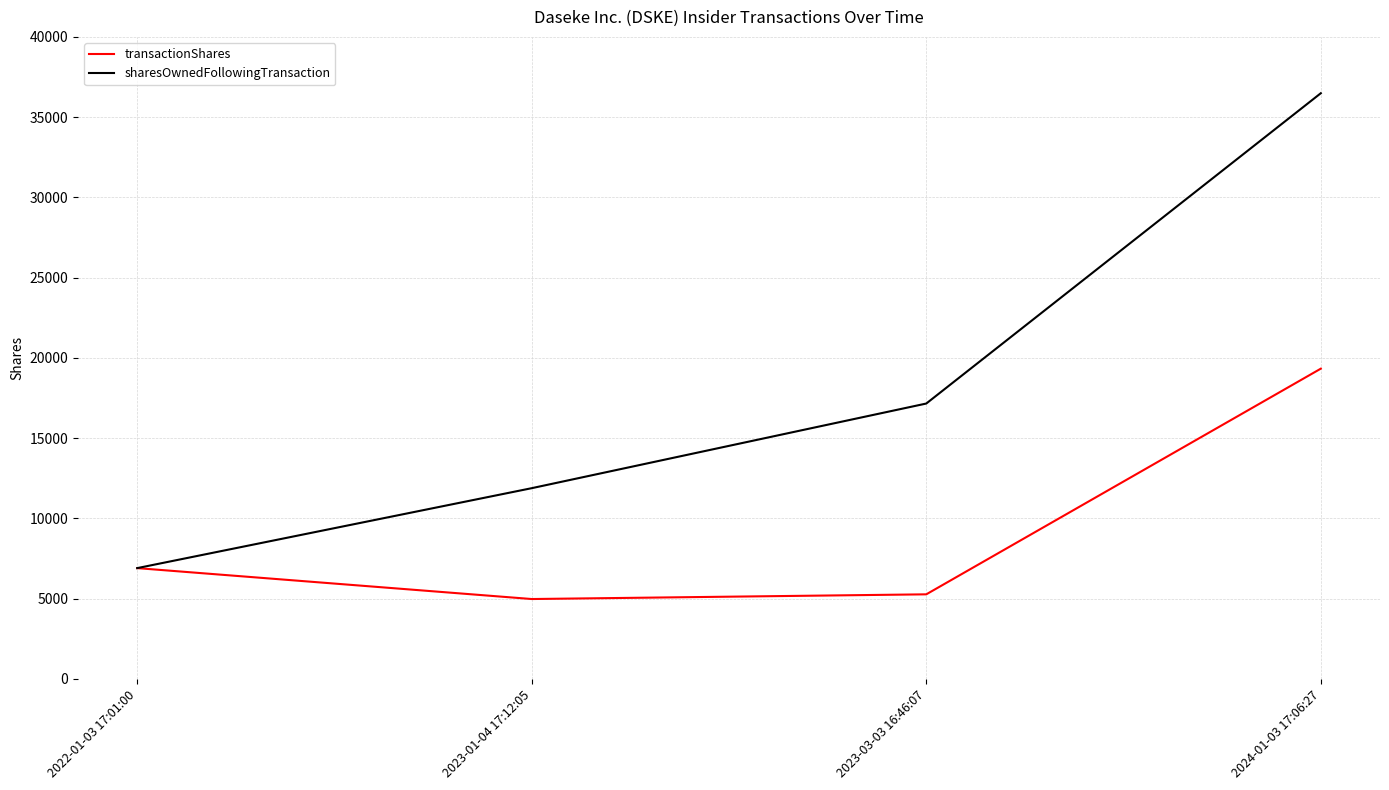

How many interior local valleys does the transactionShares series have?

1